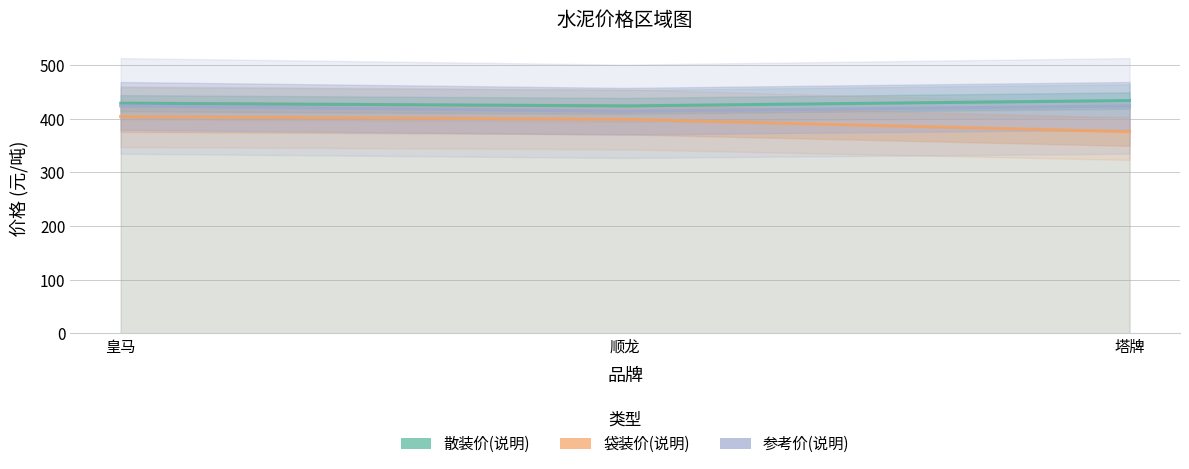

What position from the left is 顺龙?

2